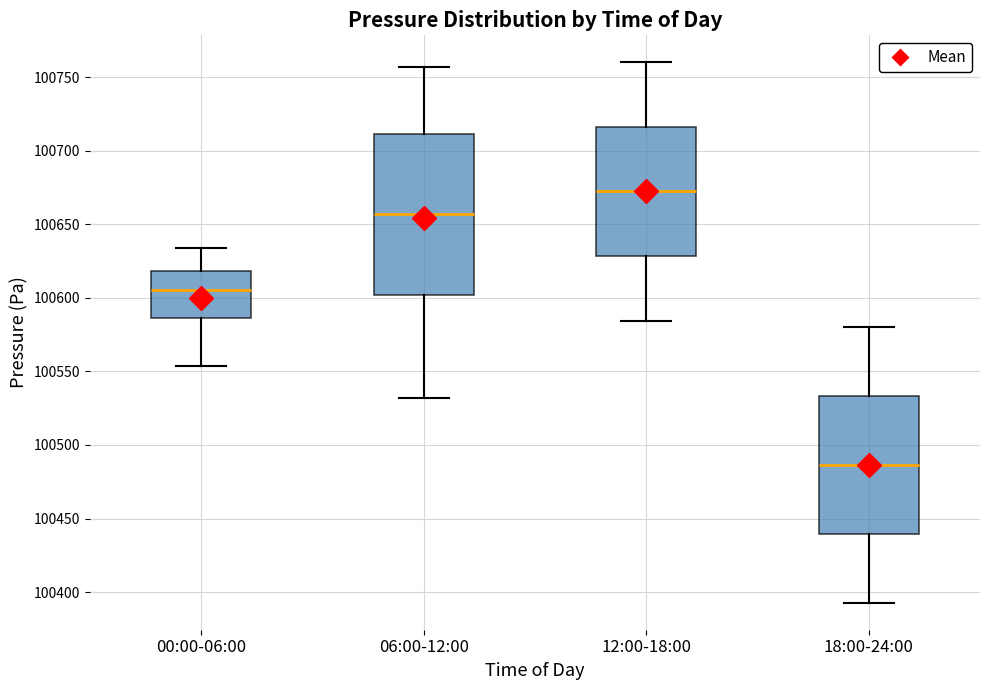

Reading left to right, read every box against the y-axis: the position of its median line, the range the box covers, and the ends of its whiskers. The values are not printed on the chart, so give them approximately, as read against the axis.

00:00-06:00: median 100605, box 100585 to 100620, whiskers 100555 to 100635
06:00-12:00: median 100655, box 100600 to 100710, whiskers 100530 to 100755
12:00-18:00: median 100670, box 100630 to 100715, whiskers 100585 to 100760
18:00-24:00: median 100485, box 100440 to 100535, whiskers 100395 to 100580